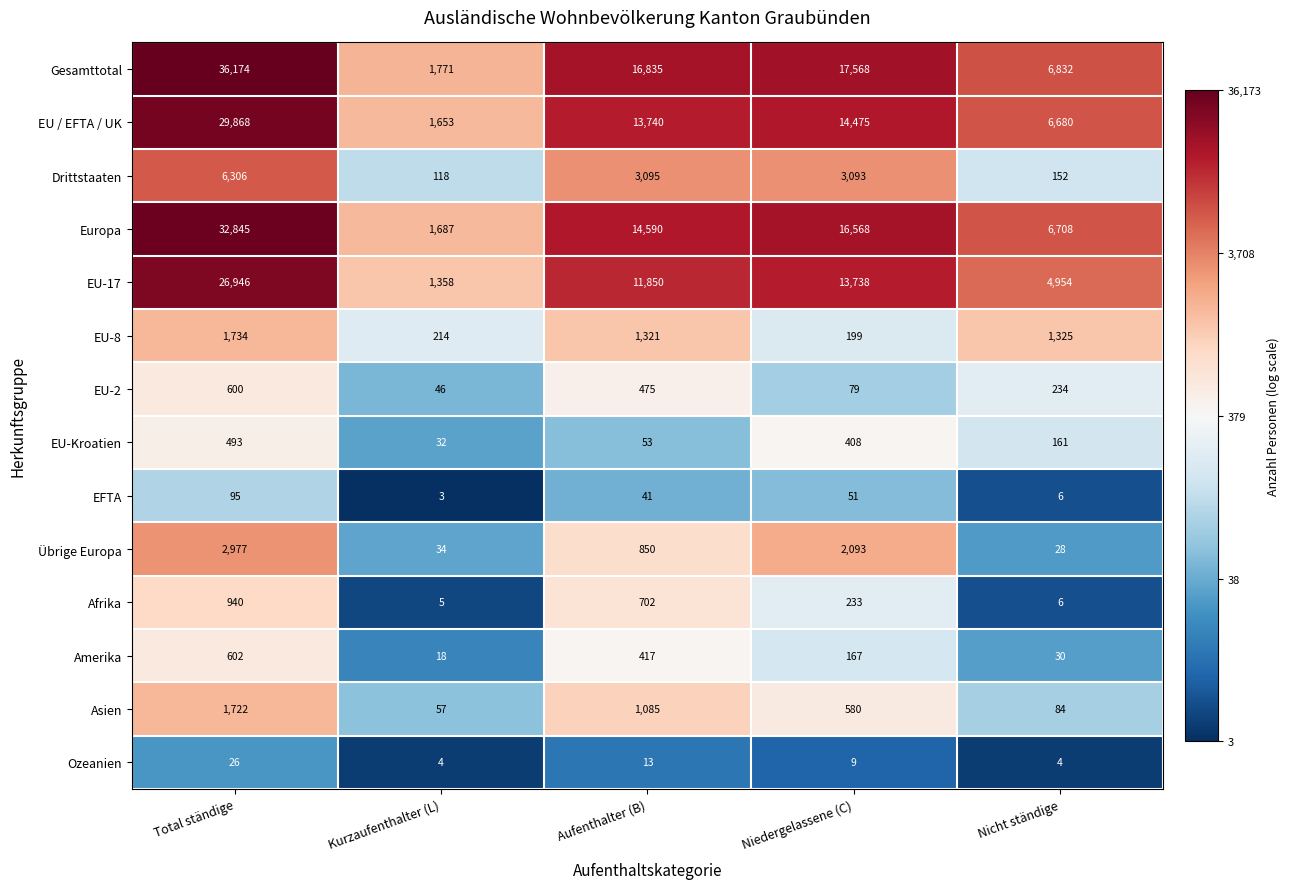

What is the smallest value displayed?

3